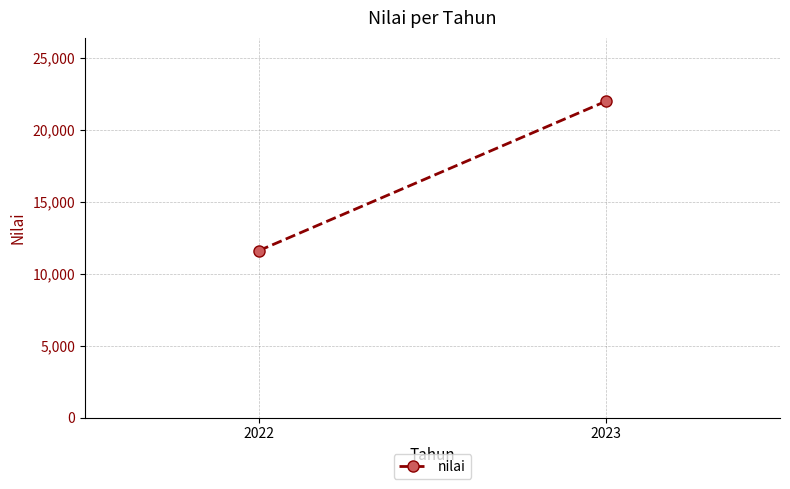

What is the change in value from 2022 to 2023?

+10400